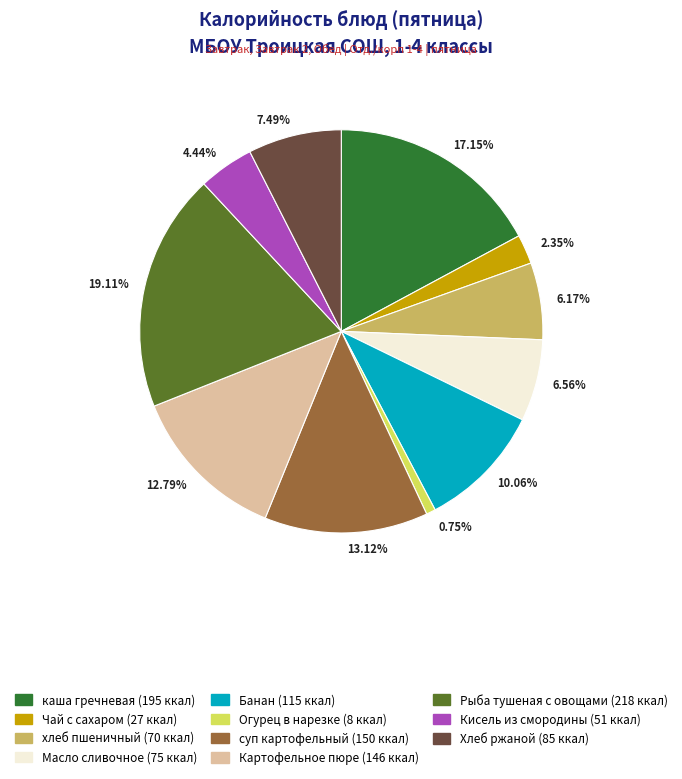

Which slice is the largest?

19.11%